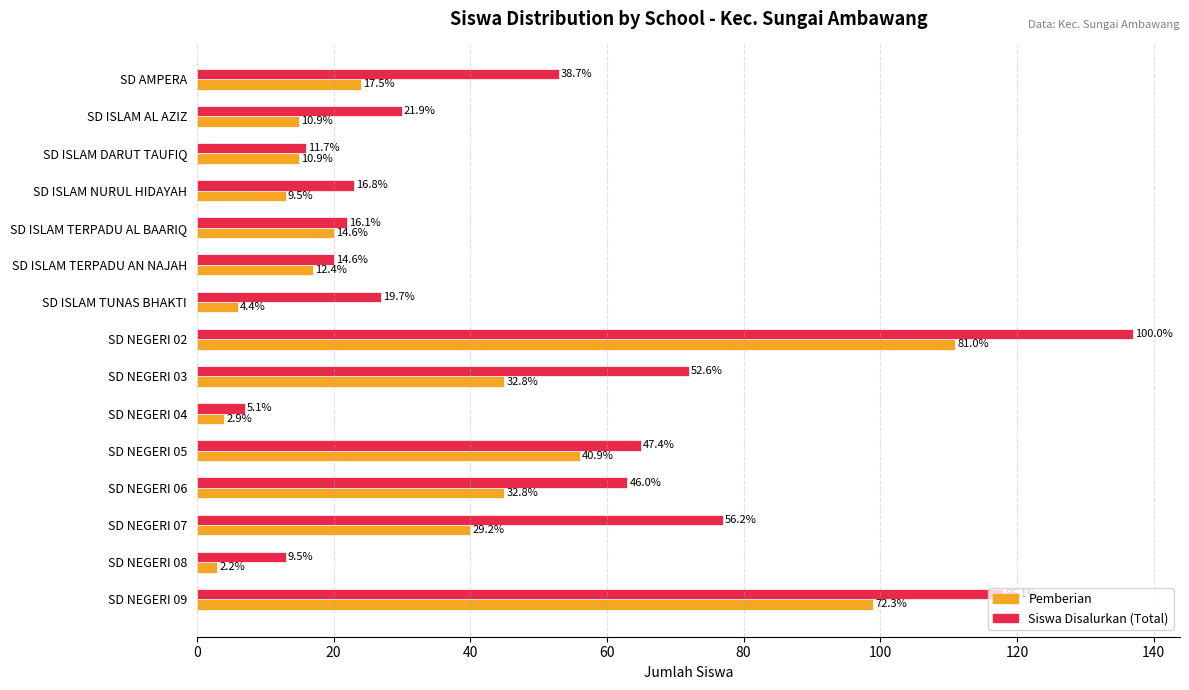

What position from the left is SD ISLAM NURUL HIDAYAH?

4